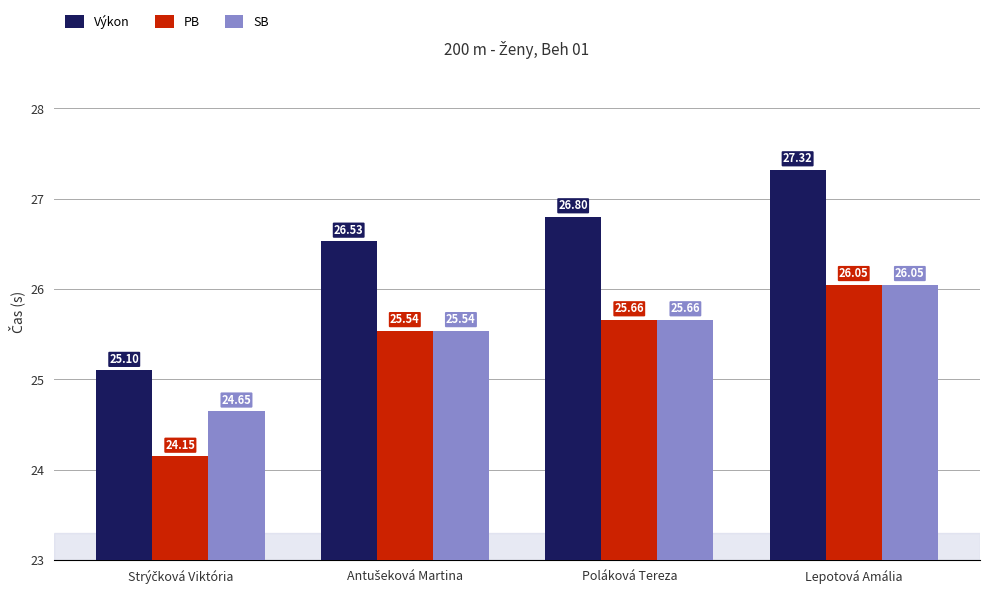

What is the highest value of the Výkon series?

27.3